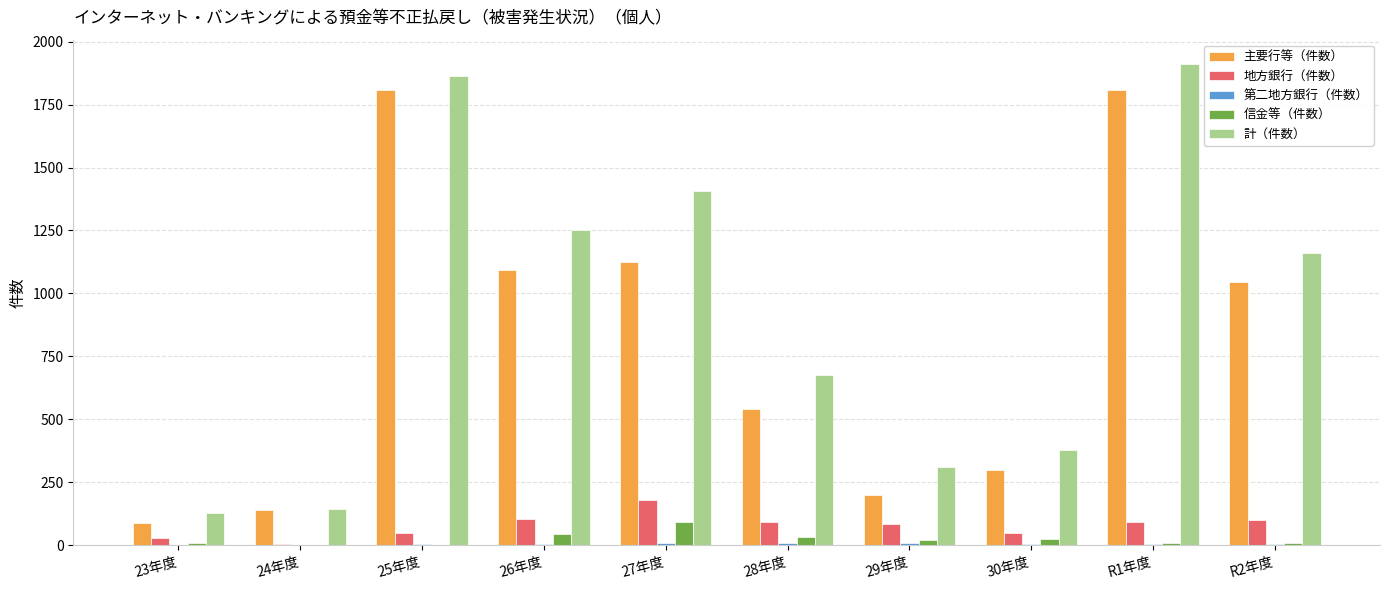

How many series are shown in this chart?

5